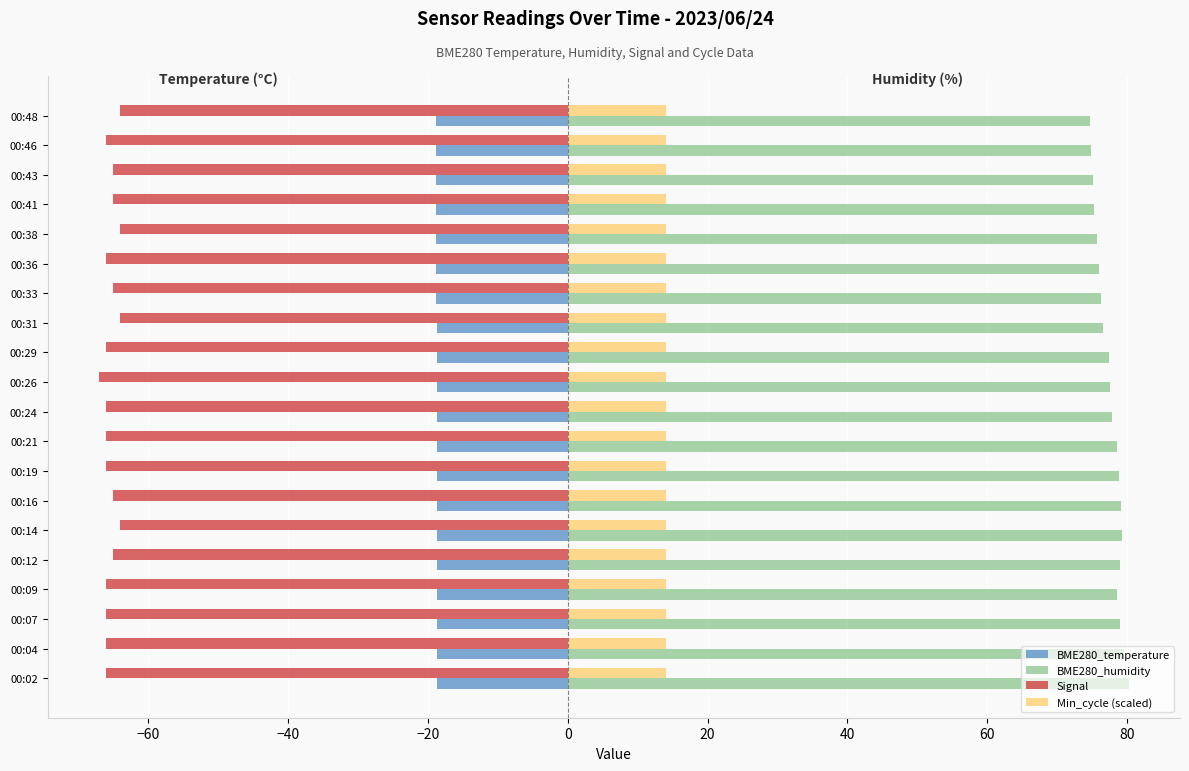

What is the difference between the second highest and second lowest values in the BME280_humidity series?

4.7